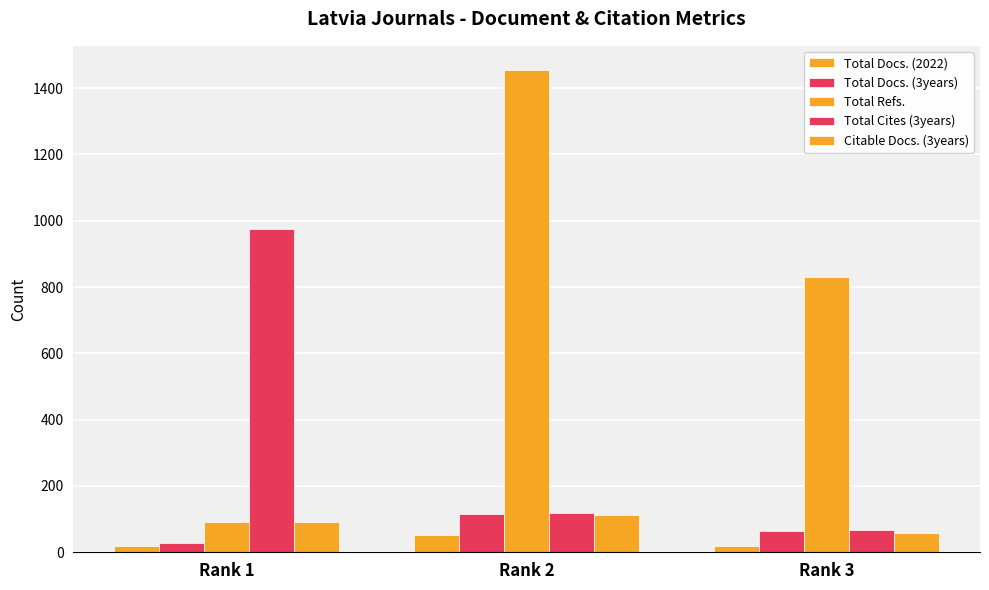

Which has a higher value, Rank 2 or Rank 1?

Rank 2